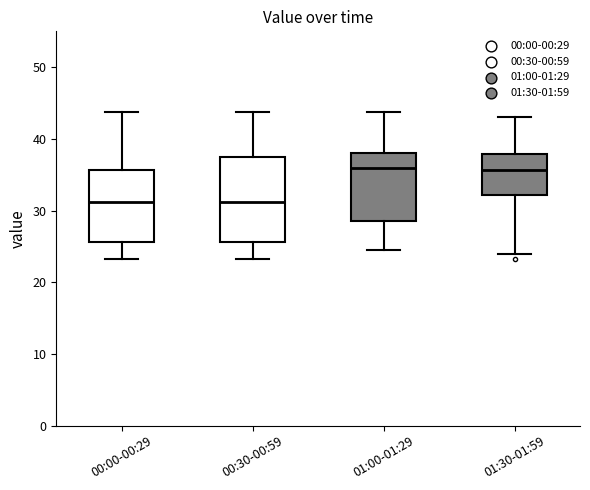

Reading left to right, read every box against the y-axis: the position of its median line, the range the box covers, and the ends of its whiskers. The values are not printed on the chart, so give them approximately, as read against the axis.

00:00-00:29: median 31, box 26 to 36, whiskers 23 to 44
00:30-00:59: median 31, box 26 to 38, whiskers 23 to 44
01:00-01:29: median 36, box 29 to 38, whiskers 25 to 44
01:30-01:59: median 36, box 32 to 38, whiskers 24 to 43